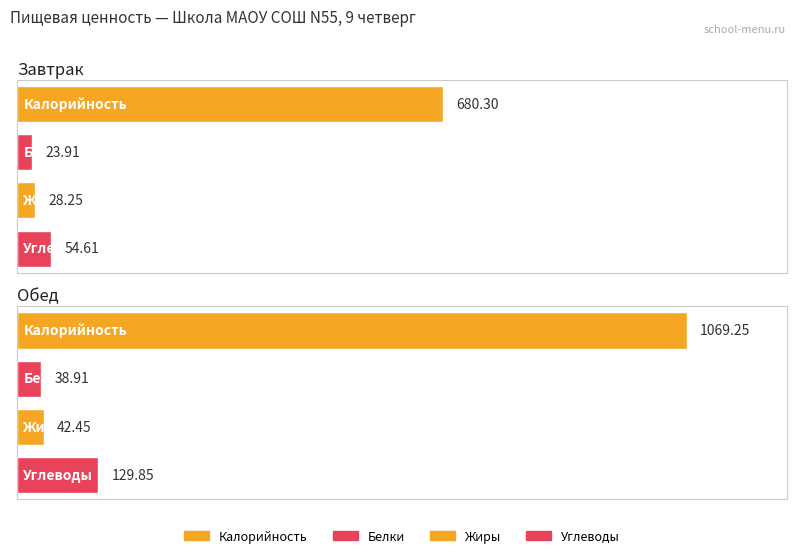

Reading left to right, list all the values displayed in this chart.

Калорийность: 680.3	1069.2
Белки: 23.9	38.9
Жиры: 28.2	42.4
Углеводы: 54.6	129.8